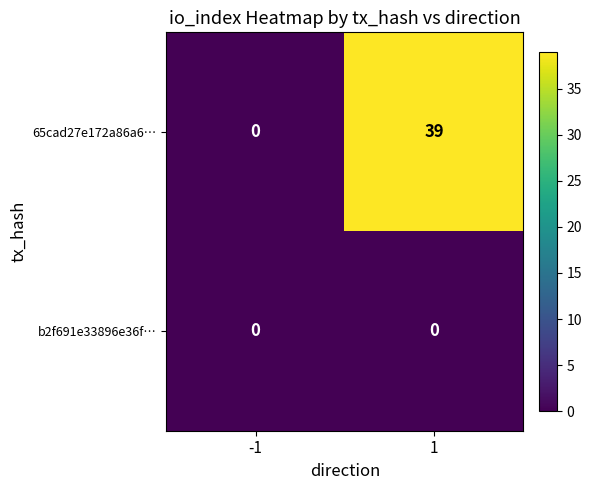

Is it true that 65cad27e172a86a6… equals 69 at 1?

False